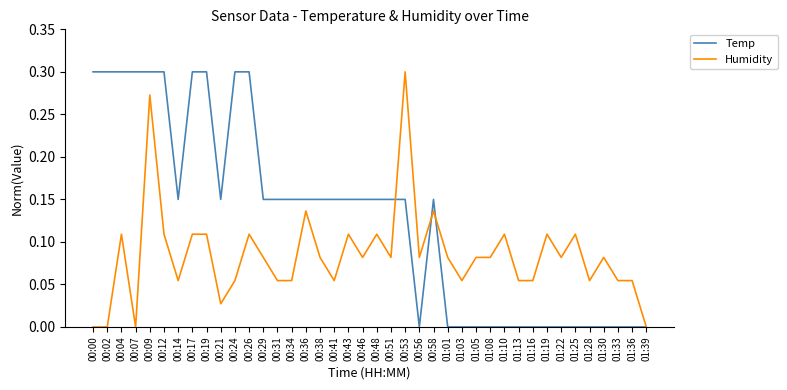

Is the value of Temp at 00:29 greater than the value of Humidity at 00:56?

Yes